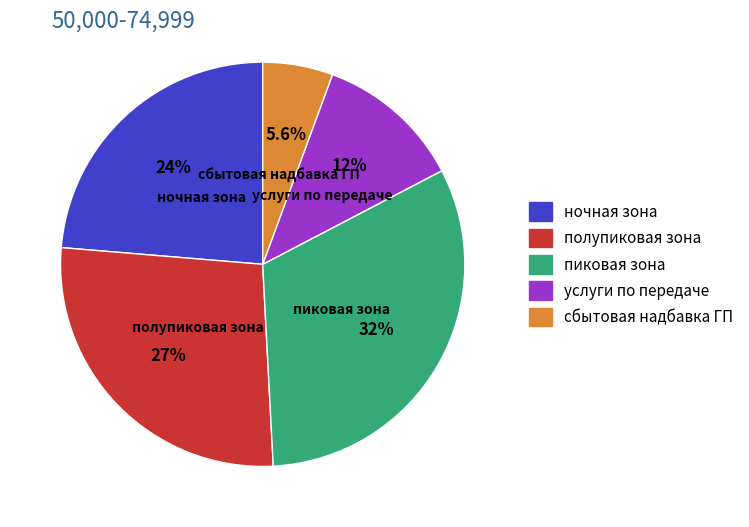

How many slices are in this pie chart?

5